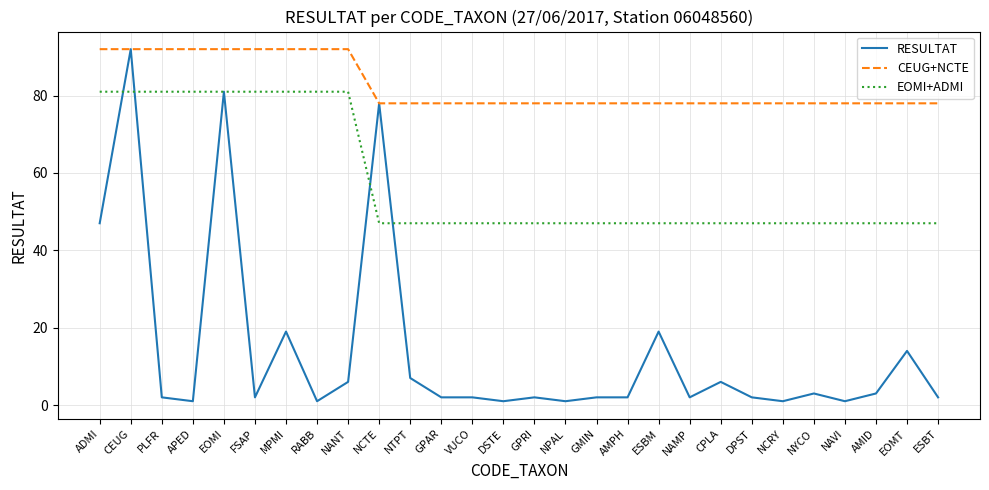

What position from the left is NCTE?

10